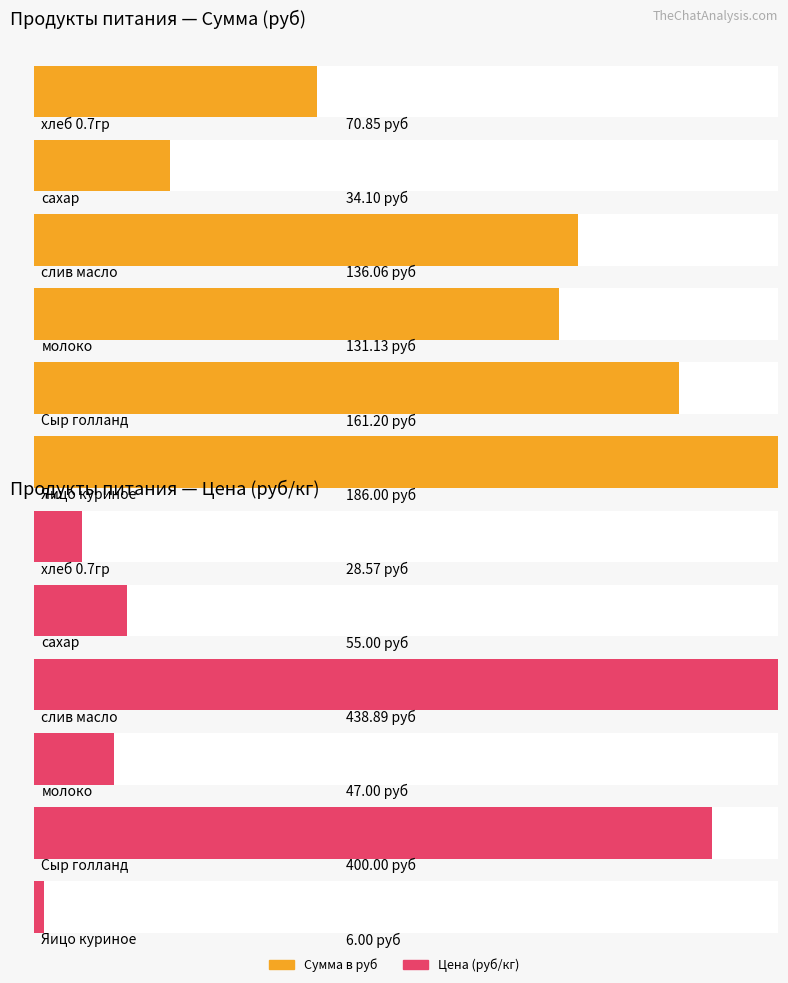

Which series has the largest range (max minus min)?

Цена